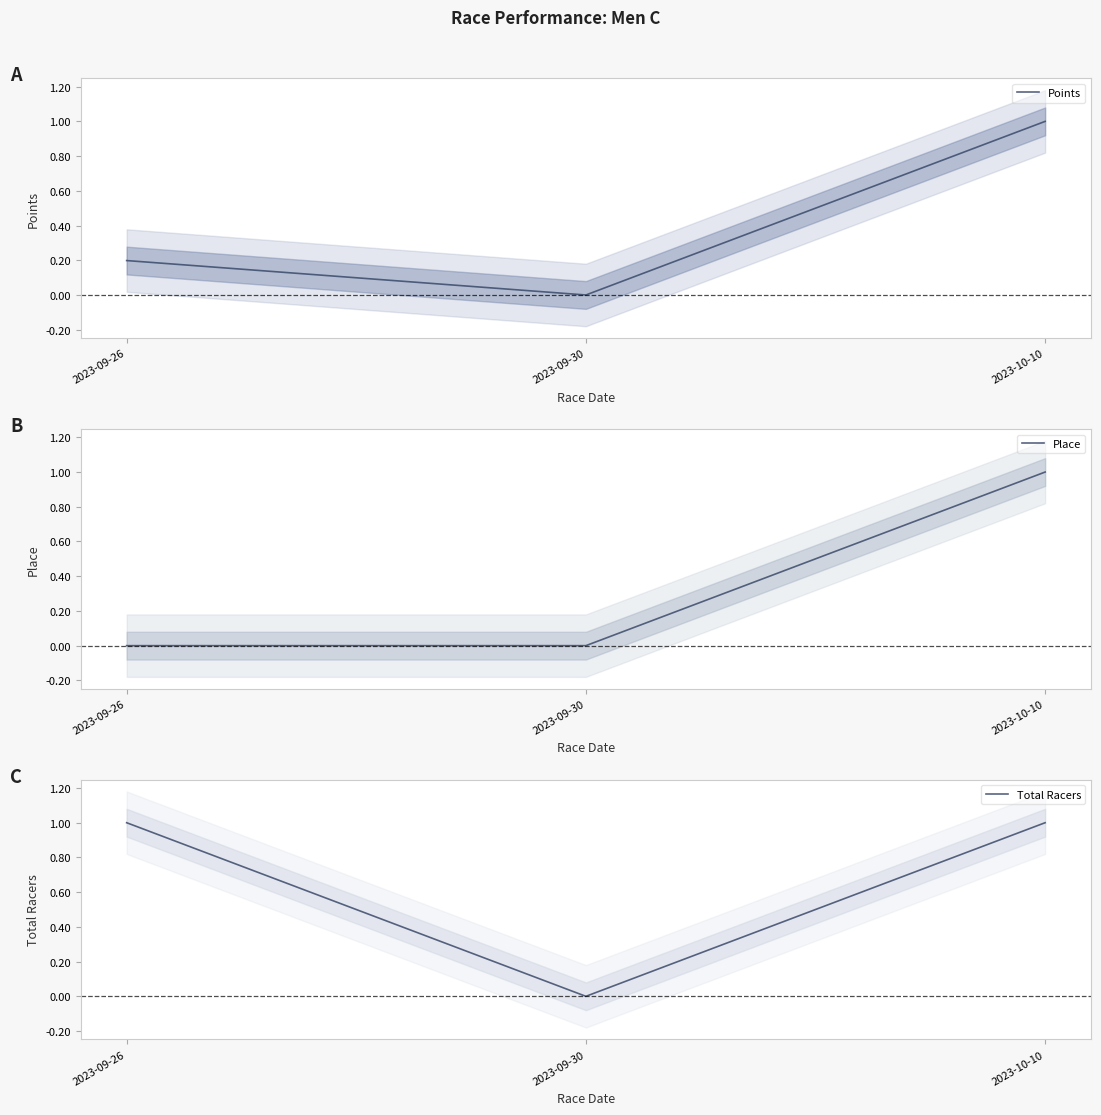

Which series has the widest spread of values?

Points